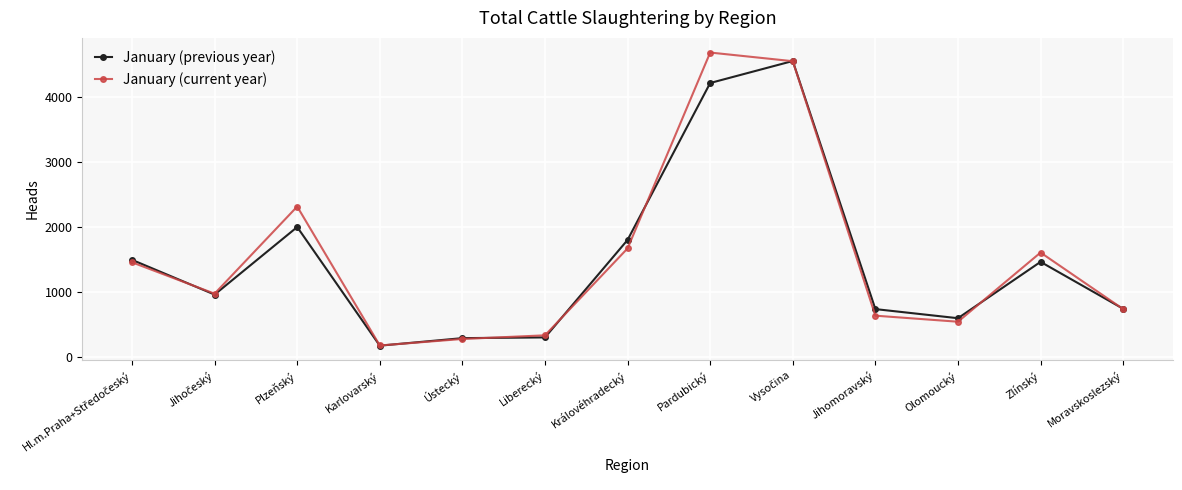

In January (current year), how many points are higher than both neighbors (excluding endpoints)?

3